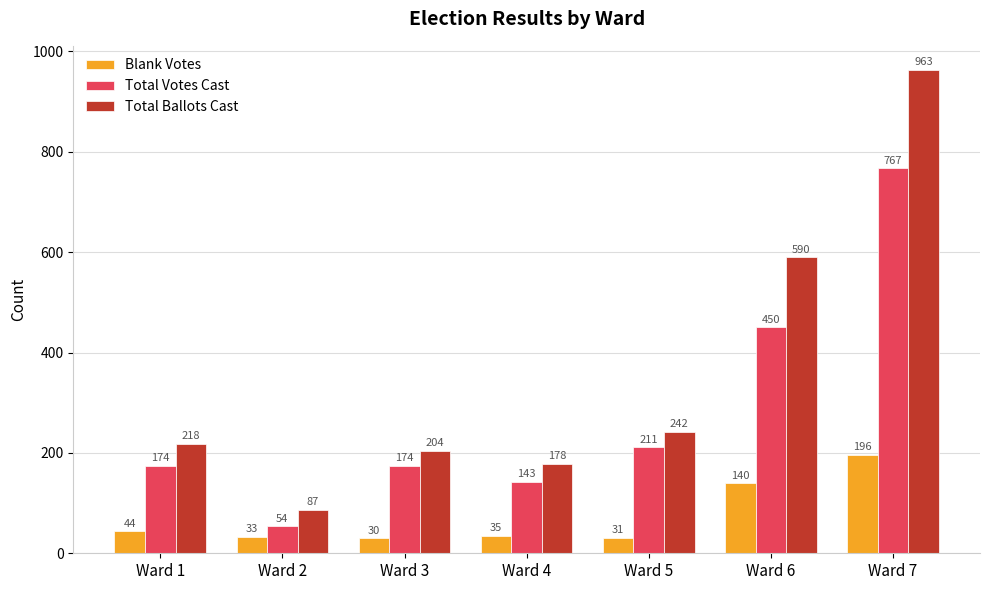

List the series in order of their overall mean, highest first.

Total Ballots Cast, Total Votes Cast, Blank Votes